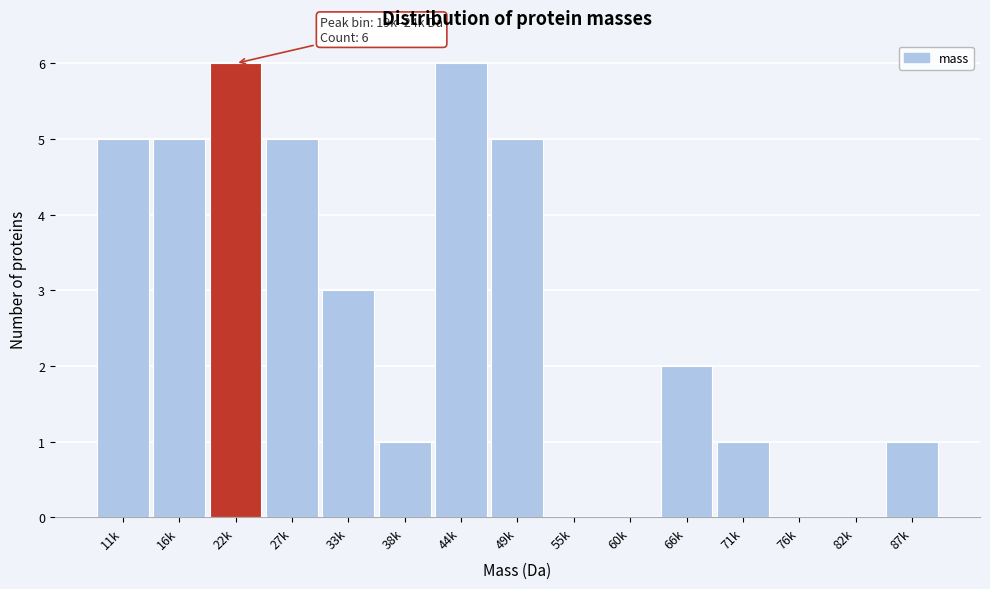

Reading left to right, what are all the values shown in this chart?

11k=5	16k=5	22k=6	27k=5	33k=3	38k=1	44k=6	49k=5	55k=0	60k=0	66k=2	71k=1	76k=0	82k=0	87k=1